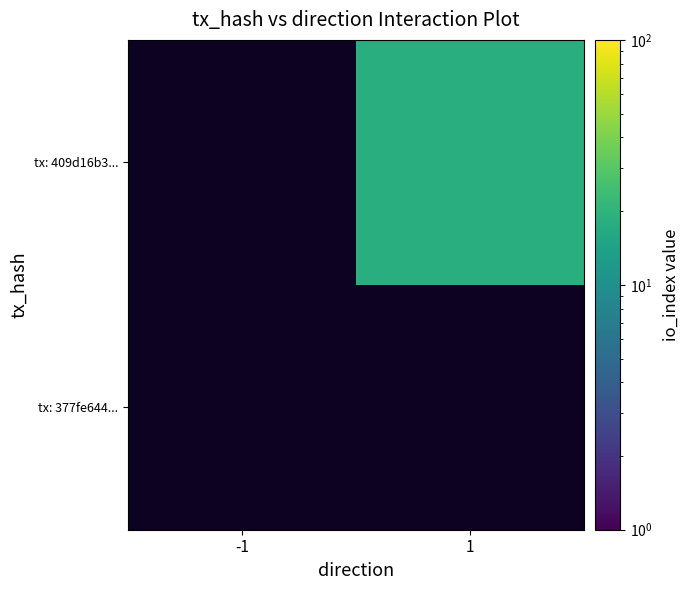

What is the maximum value for tx: 409d16b3...?

1